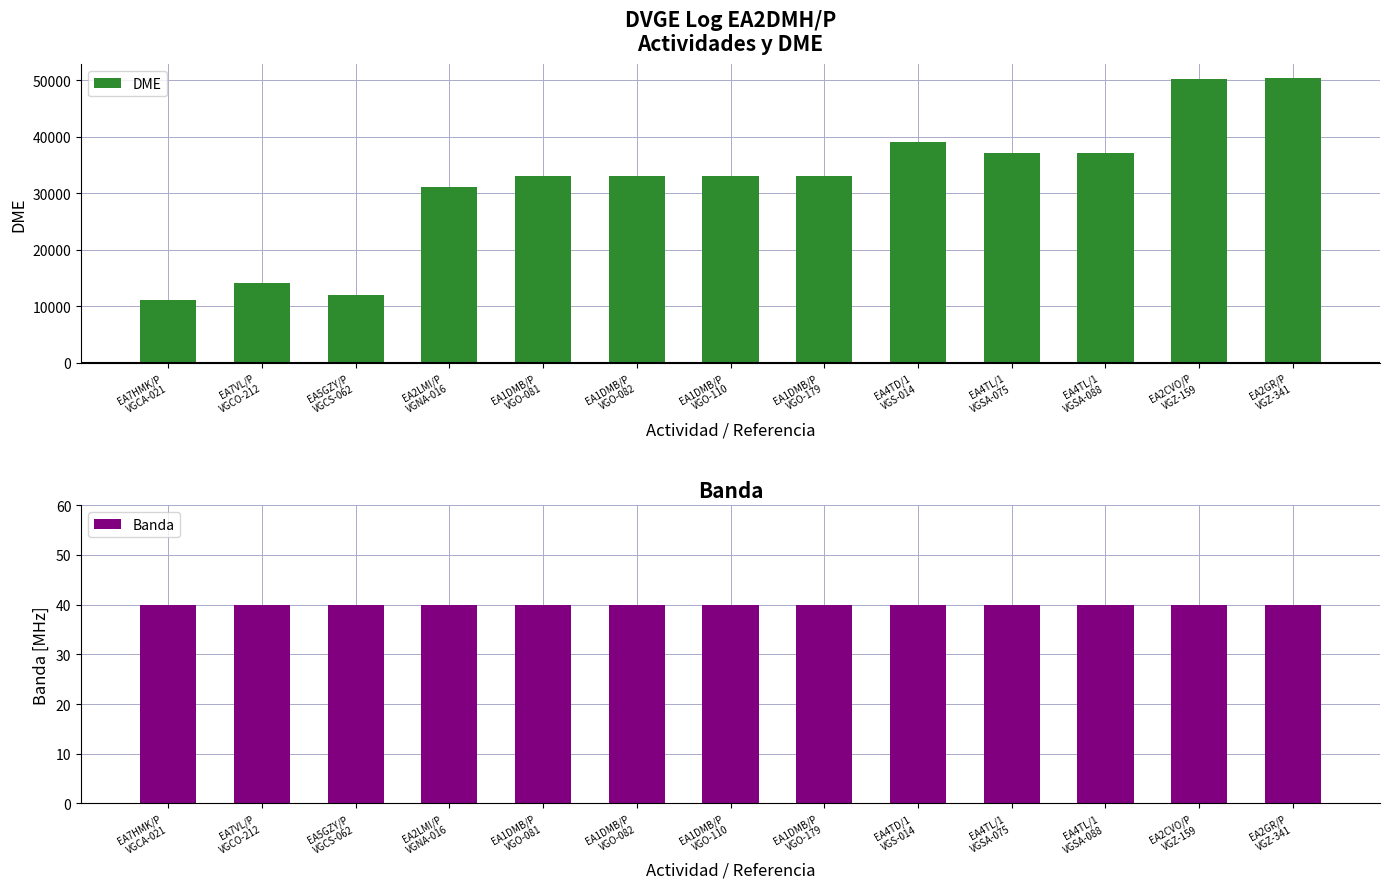

What is the difference between the highest and lowest values at EA1DMB/P
VGO-081?

32984